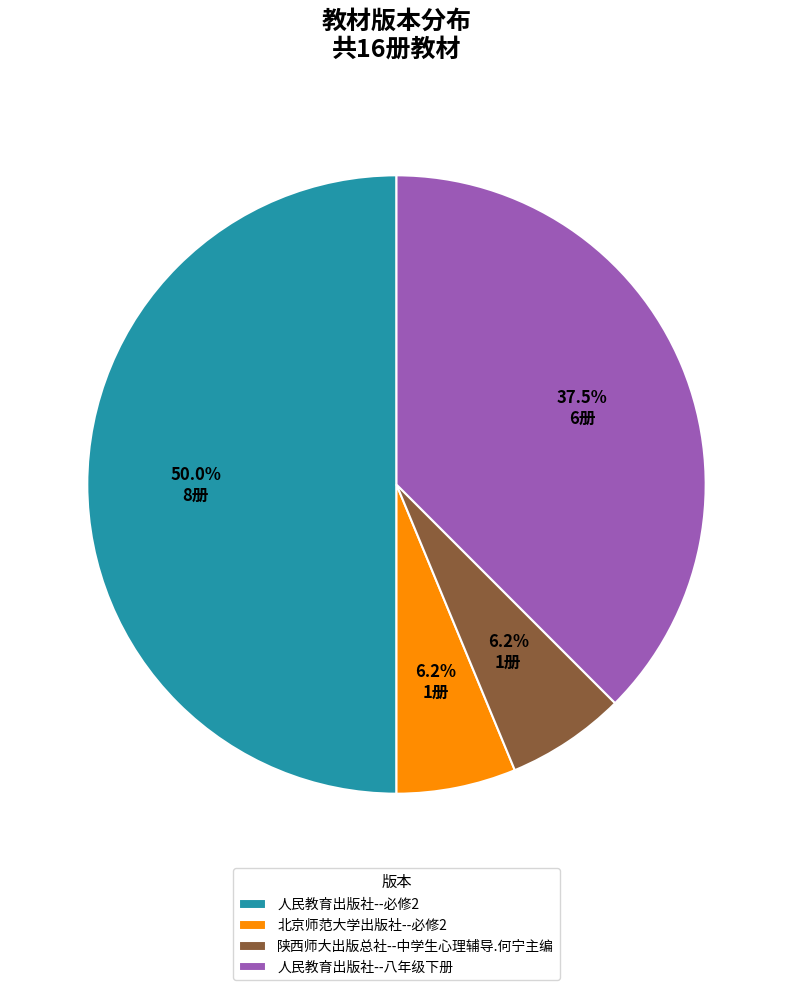

Combined, do 人民教育出版社--八年级下册 and 北京师范大学出版社--必修2 account for over 50%?

No